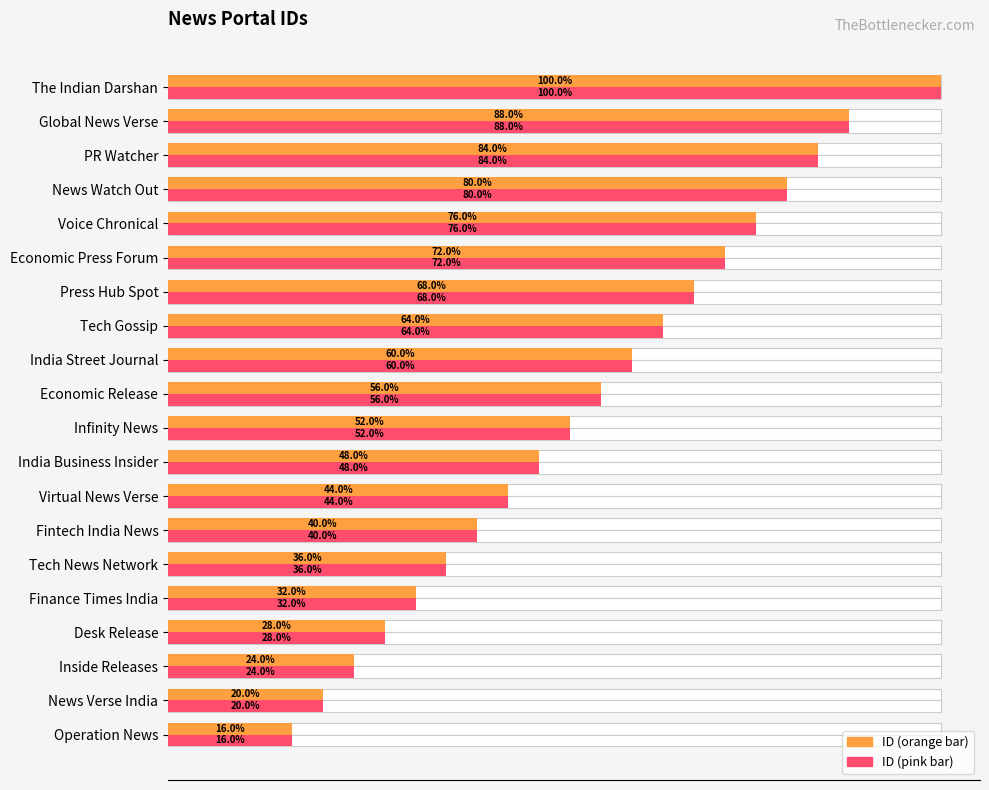

Read the Id (Orange) value at Tech Gossip, to the nearest 5.

15